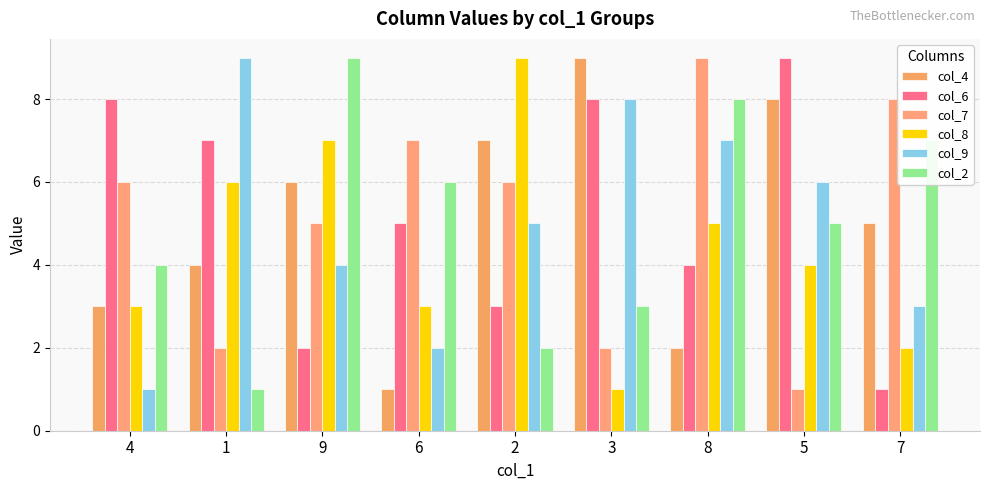

At how many categories does at least one series exceed 3?

9